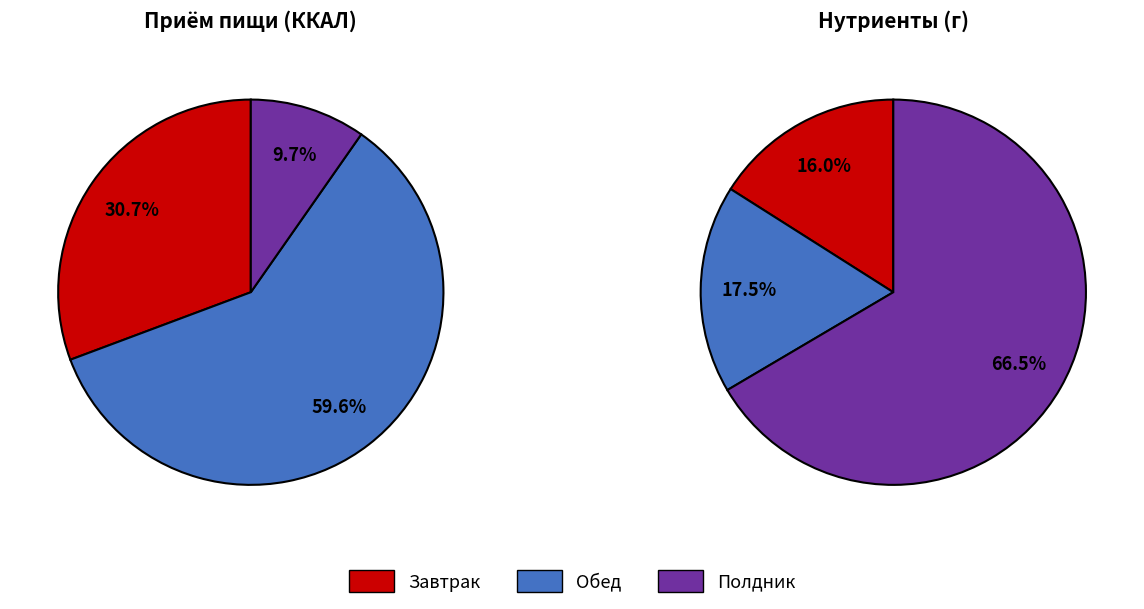

What percentage is the 0 slice, to the nearest percent?

16%